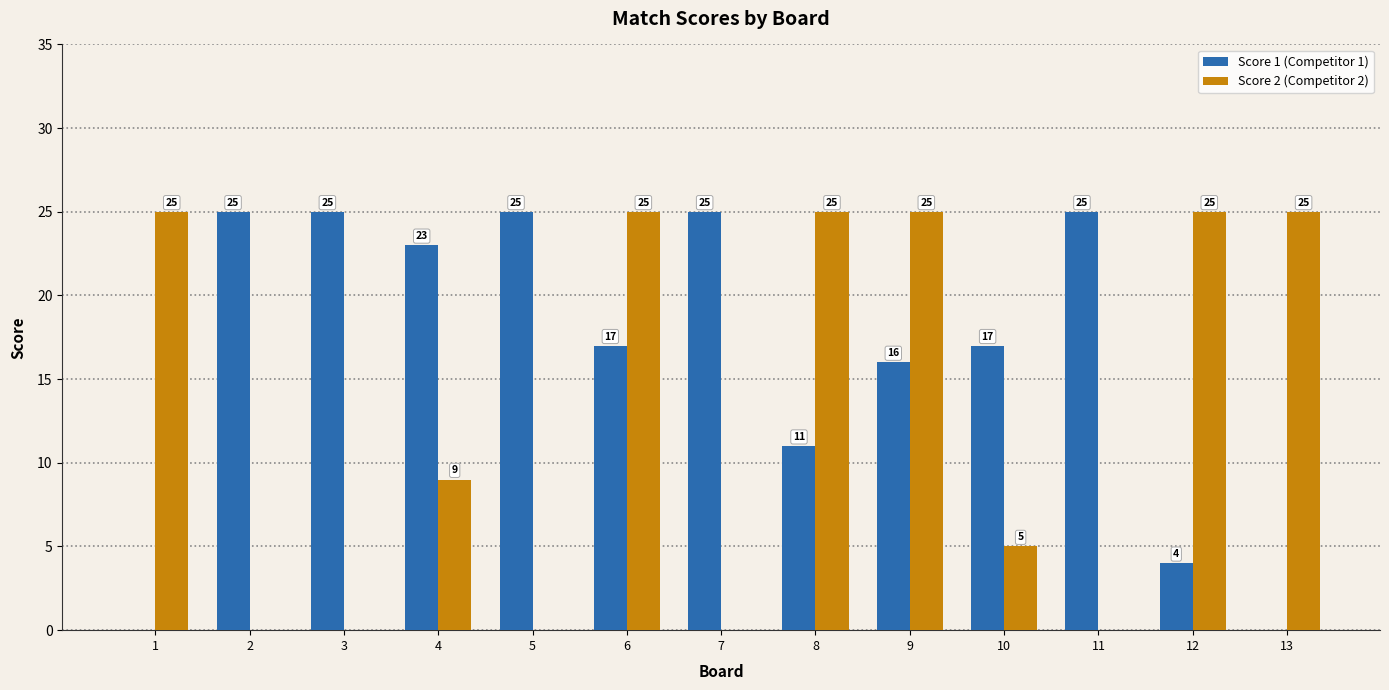

Which series changed the most between 7 and 8?

Score 2 (Competitor 2)